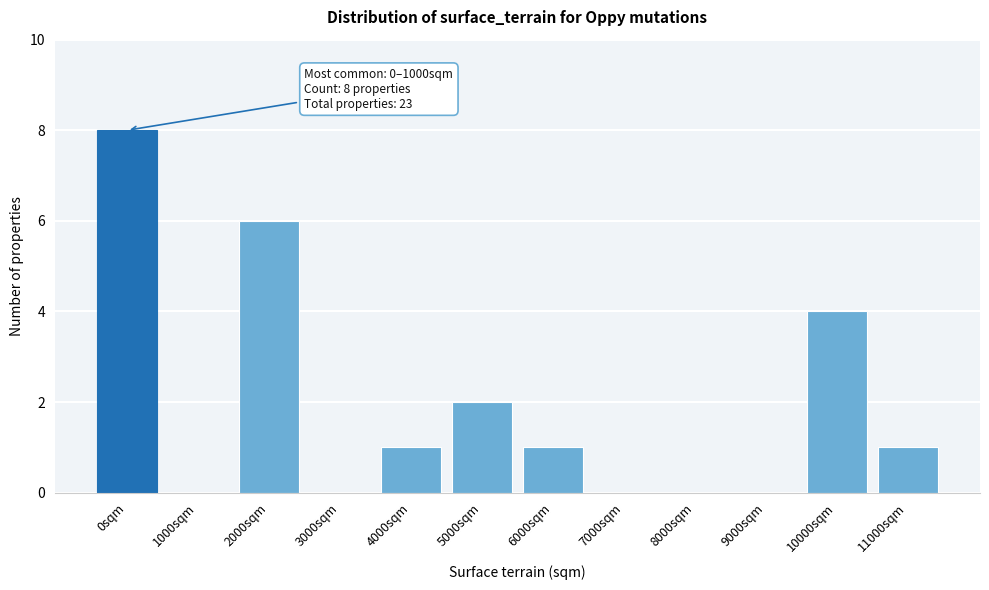

Reading left to right, extract all data points from this chart.

0sqm=8	1000sqm=0	2000sqm=6	3000sqm=0	4000sqm=1	5000sqm=2	6000sqm=1	7000sqm=0	8000sqm=0	9000sqm=0	10000sqm=4	11000sqm=1